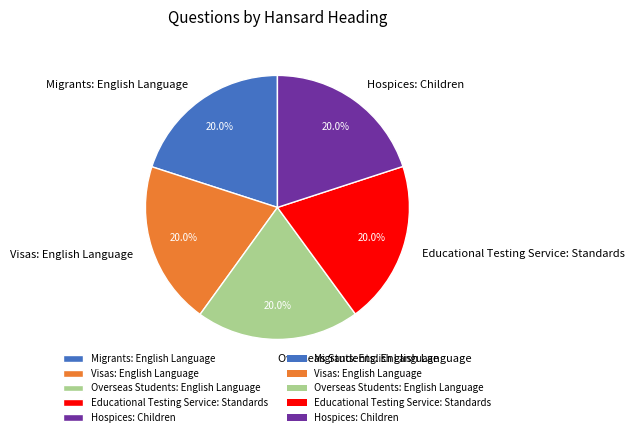

Combined, what portion of the pie is Visas: English Language and Educational Testing Service: Standards?

40.0%